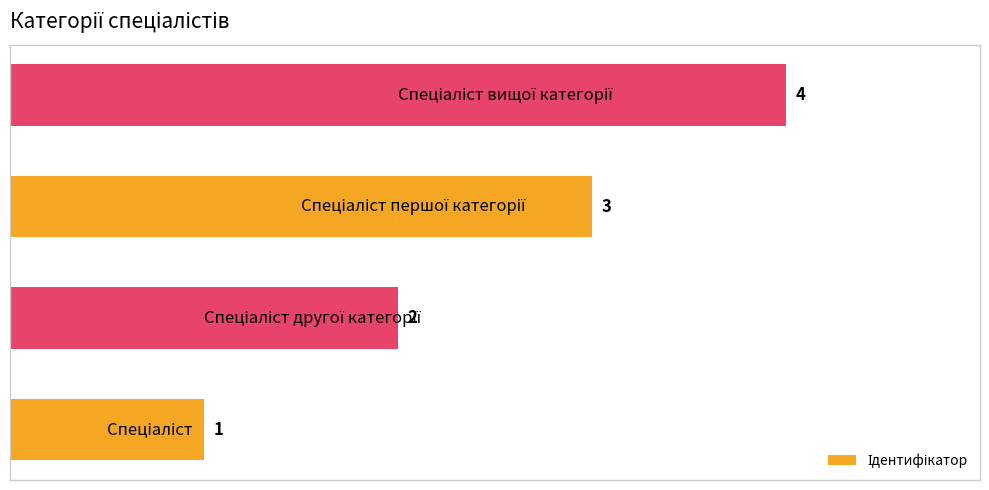

What is the maximum value shown in the chart?

4